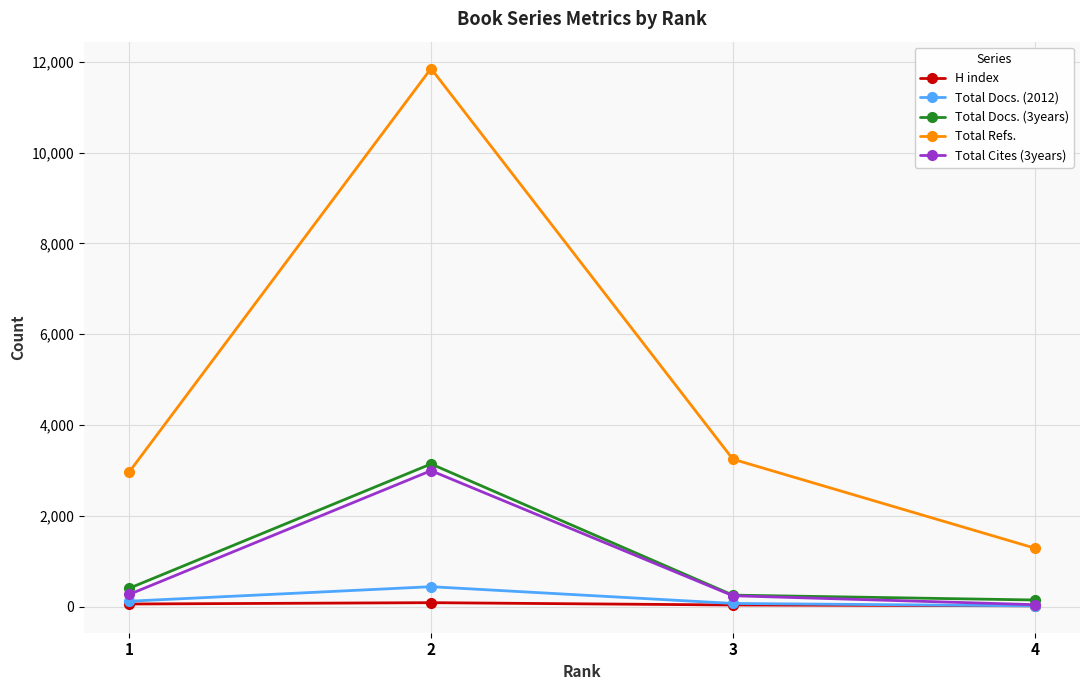

Count the number of data series in this chart.

5